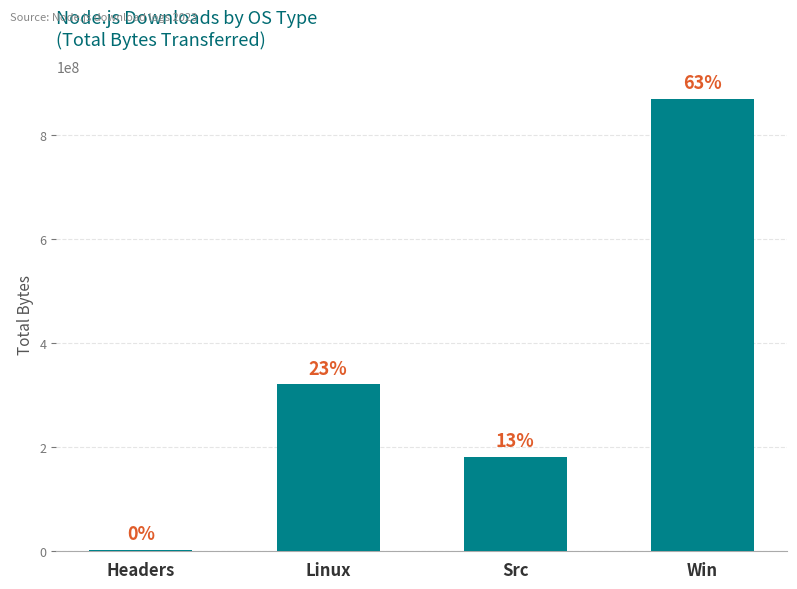

Count the values in the range 181870156 to 868338256.

3